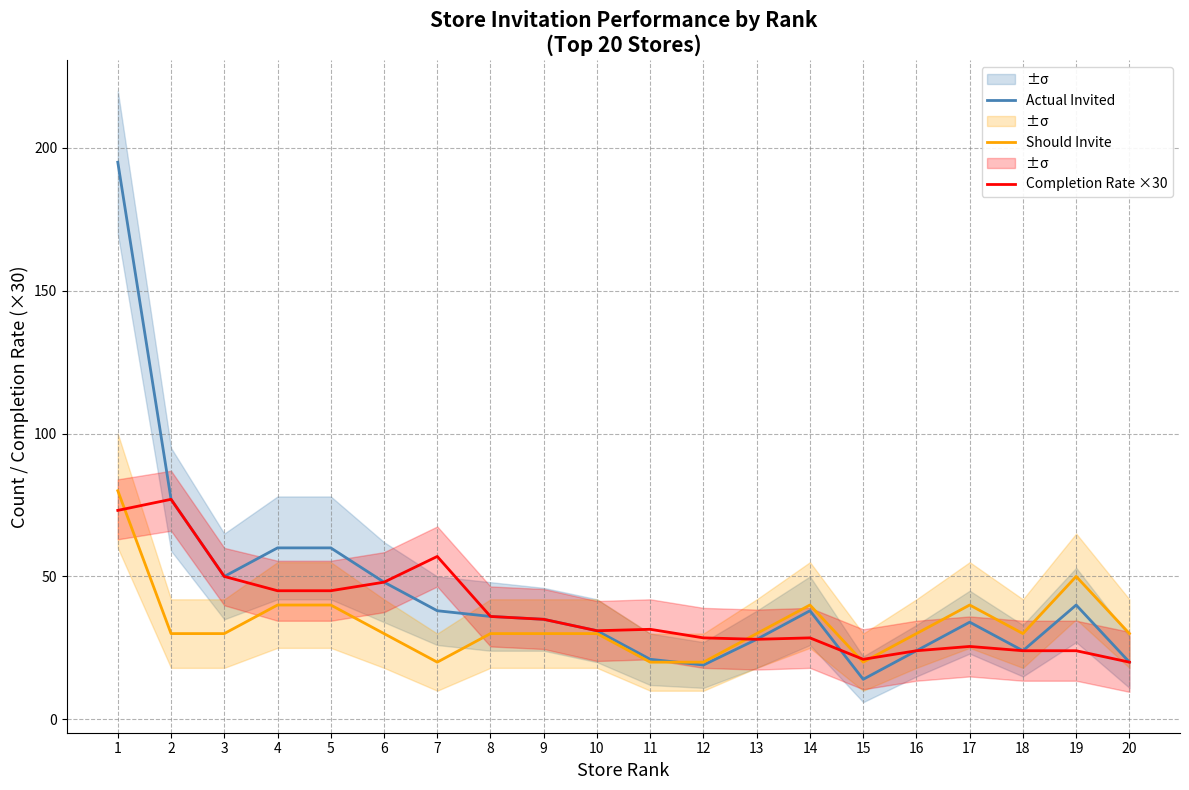

What is the total value across all series at 2?

184.0